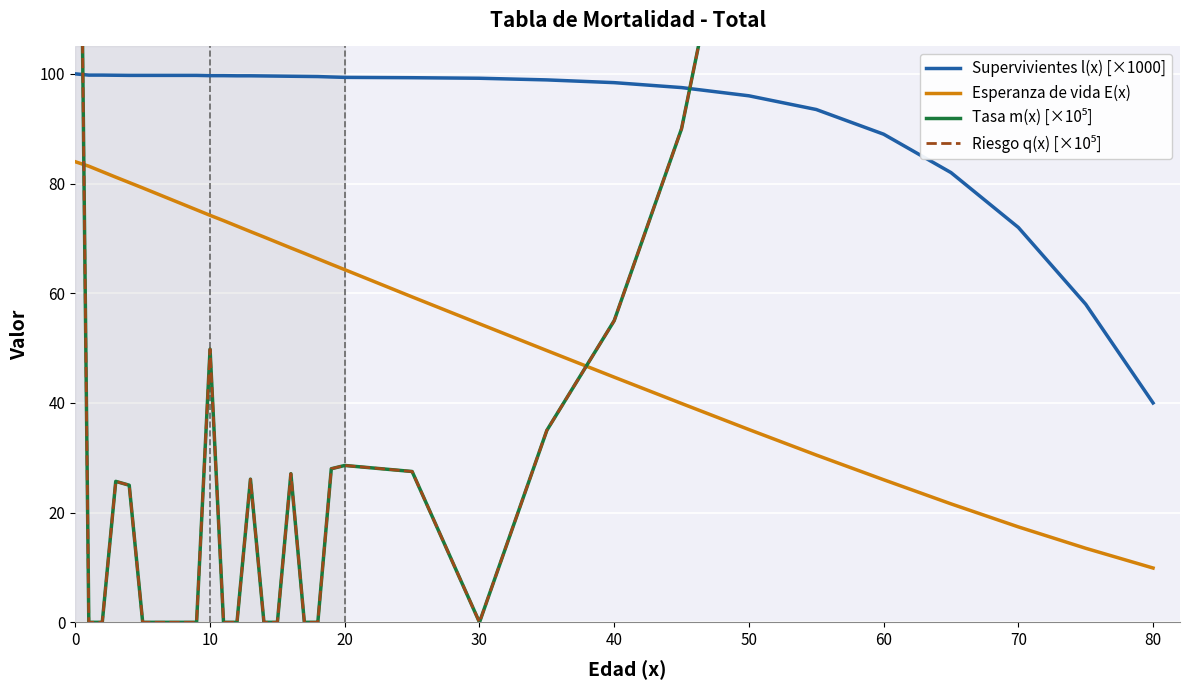

Reading left to right, transcribe all the data shown in this chart.

Supervivientes l(x) [×1000]: 100.0	99.8	99.8	99.7	99.7	99.7	99.7	99.7	99.7	99.7	99.7	99.7	99.6	99.6	99.6	99.6	99.6	99.5	99.5	99.4	99.4	99.3	99.2	98.9	98.4	97.5	96.0	93.5	89.0	82.0	72.0	58.0	40.0
Esperanza de vida E(x): 84.0	83.2	82.2	81.2	80.2	79.2	78.2	77.2	76.2	75.2	74.2	73.2	72.2	71.2	70.3	69.3	68.3	67.3	66.3	65.3	64.3	59.3	54.4	49.5	44.7	39.9	35.1	30.5	26.0	21.6	17.4	13.5	9.9
Tasa m(x) [×10⁵]: 226.6	0.0	0.0	25.7	25.0	0.0	0.0	0.0	0.0	0.0	49.8	0.0	0.0	26.1	0.0	0.0	27.1	0.0	0.0	28.0	28.6	27.5	0.0	35.0	55.0	90.0	150.0	280.0	520.0	1050.0	2000.0	3800.0	6500.0
Riesgo q(x) [×10⁵]: 226.3	0.0	0.0	25.7	25.0	0.0	0.0	0.0	0.0	0.0	49.8	0.0	0.0	26.1	0.0	0.0	27.1	0.0	0.0	28.0	28.6	27.5	0.0	35.0	55.0	90.0	150.0	280.0	520.0	1050.0	2000.0	3800.0	6500.0